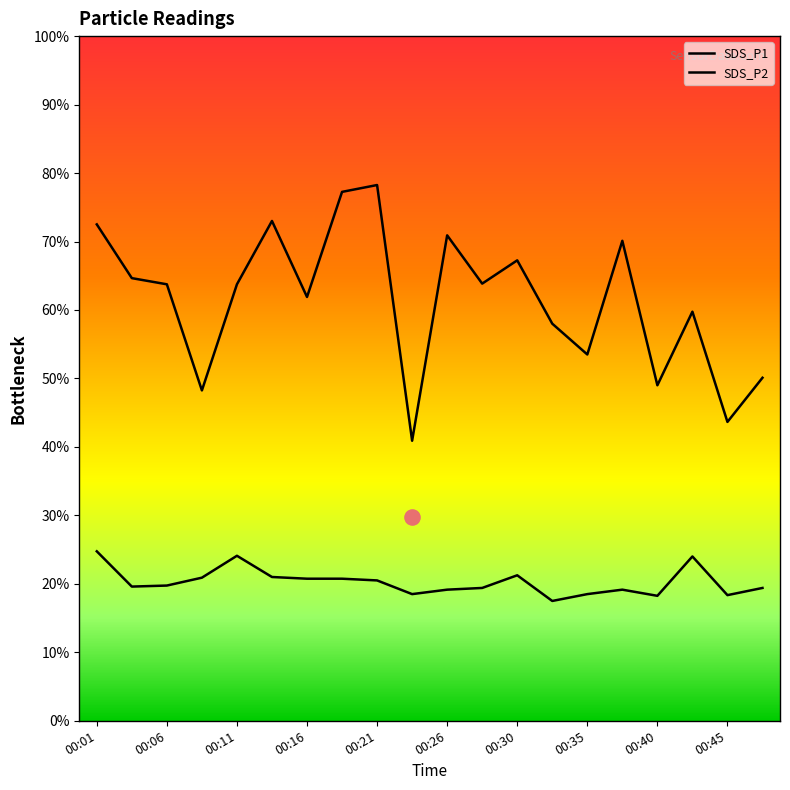

What are all the series names shown in the legend?

SDS_P1, SDS_P2